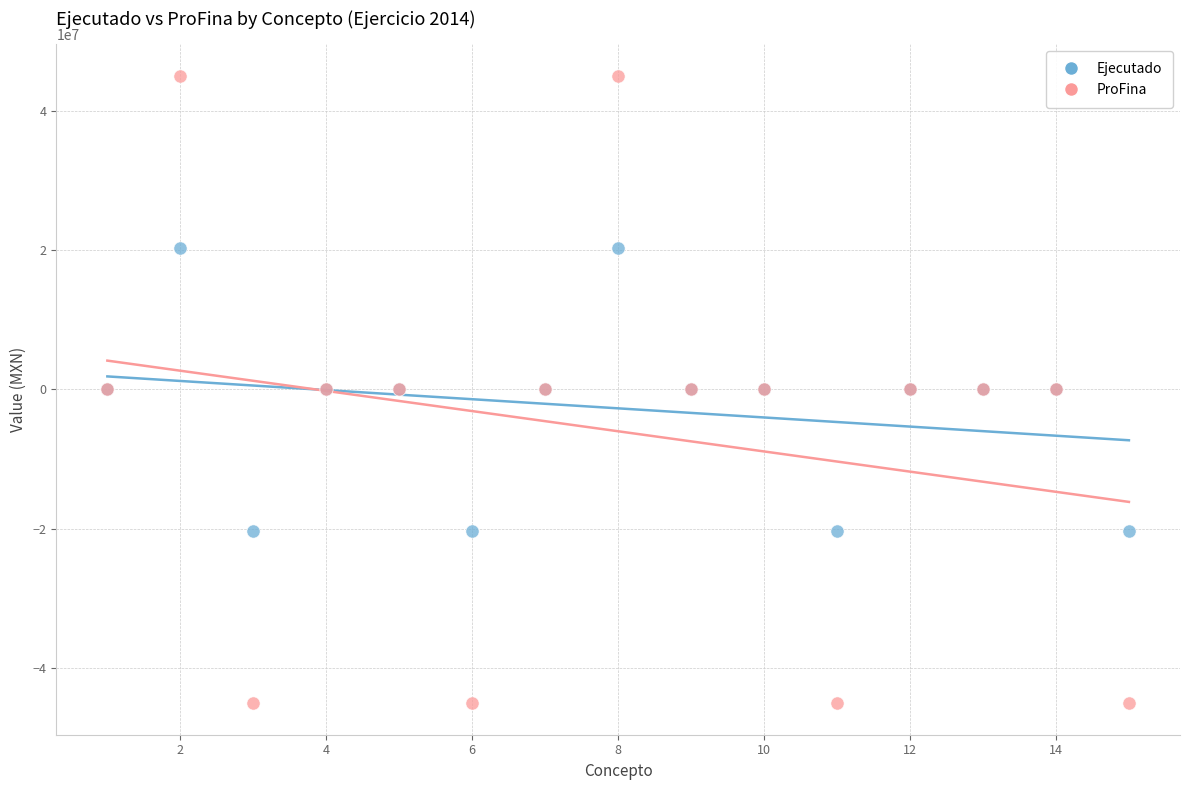

Which series reaches the minimum Y coordinate?

ProFina